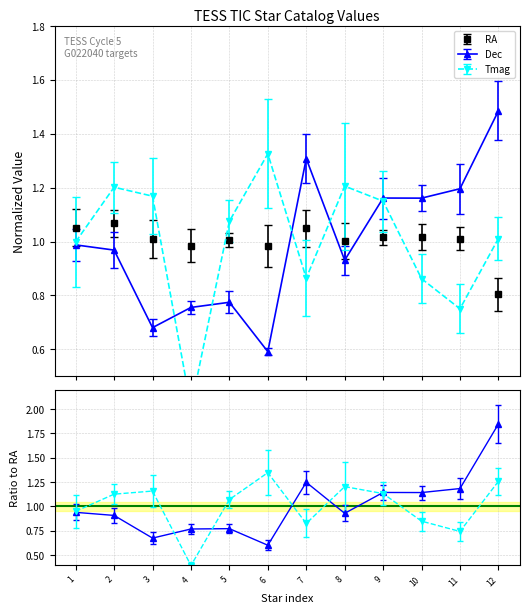

What is the sum of all Tmag values?

12.0